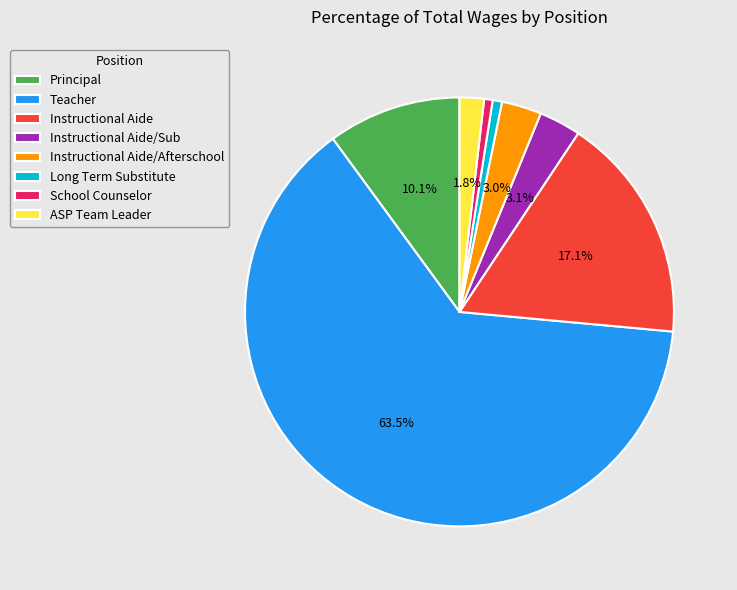

What percentage is NOT represented by Instructional Aide/Sub?

96.9%